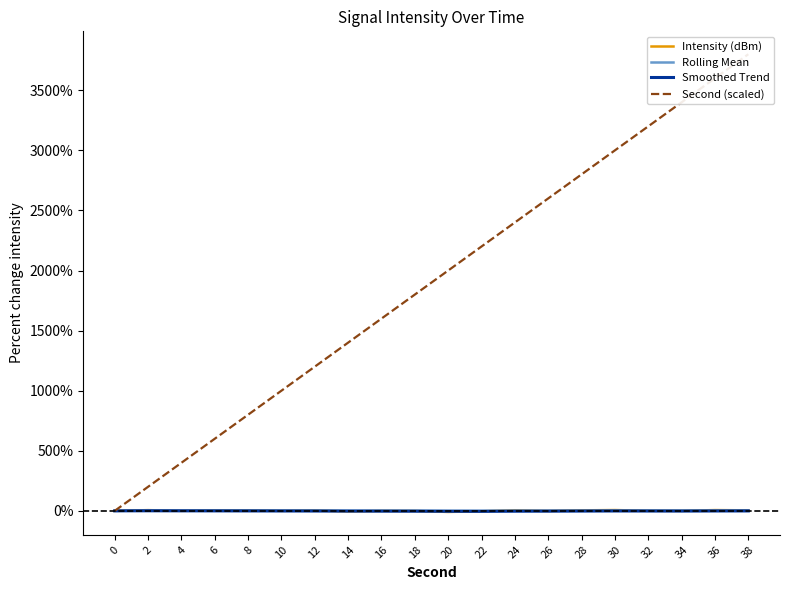

In Intensity (dBm), how many points are lower than both neighbors (excluding endpoints)?

6